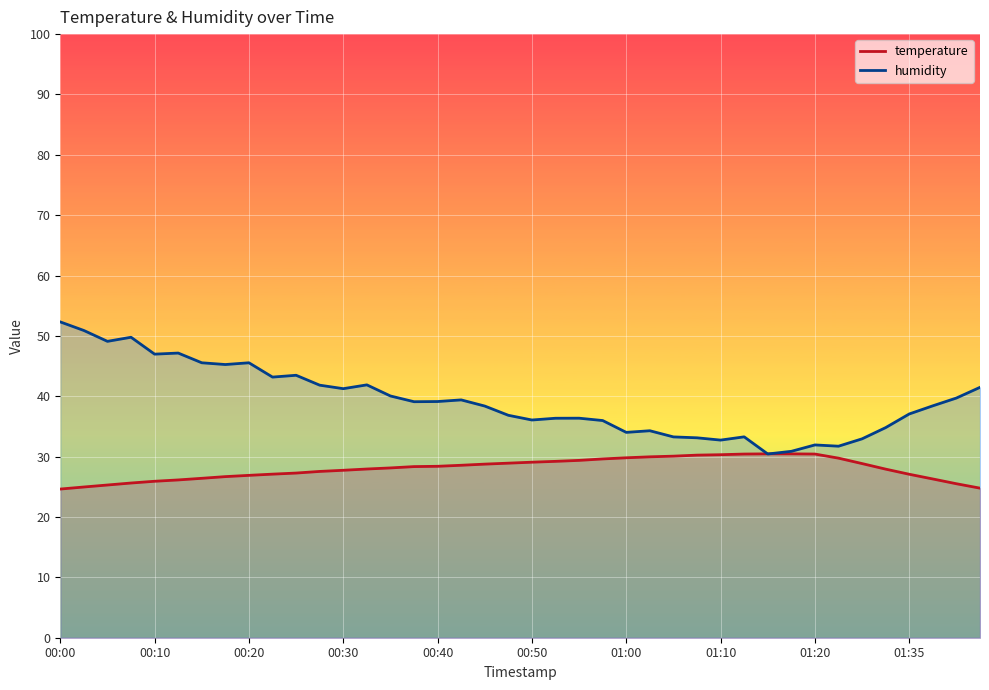

True or false: temperature has a value of 27.7 at 00:30.

True